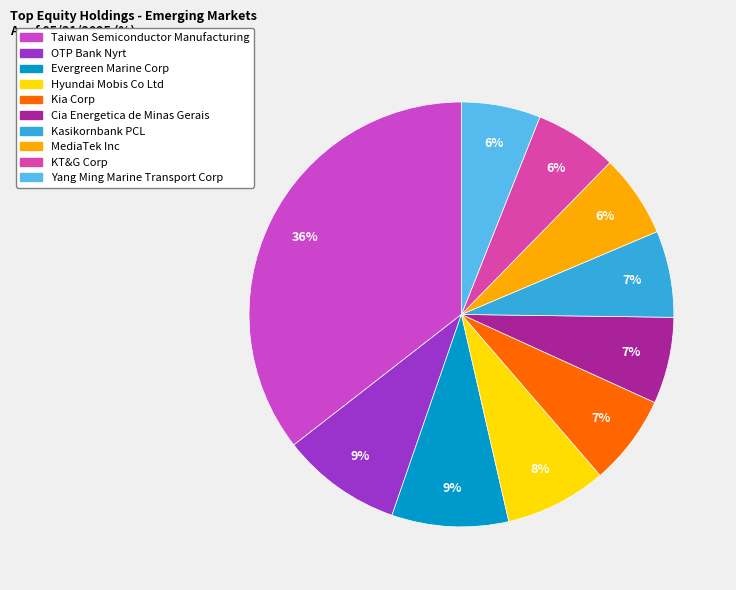

What is the smallest slice in the pie chart?

Yang Ming Marine Transport Corp